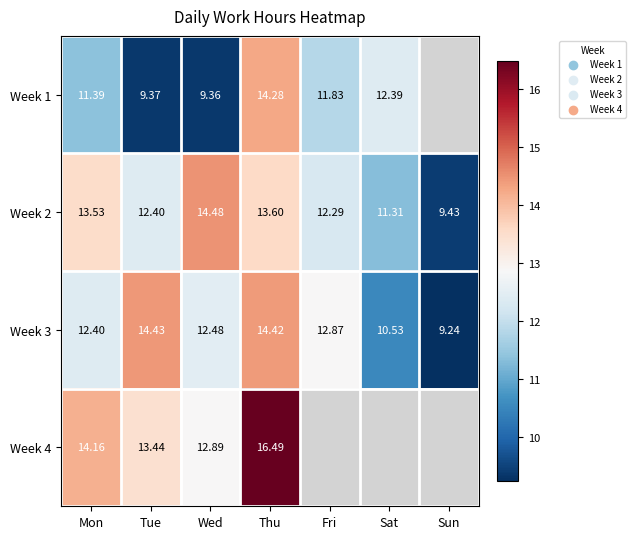

Rank the series at Thu from lowest to highest value.

Week 2, Week 1, Week 3, Week 4